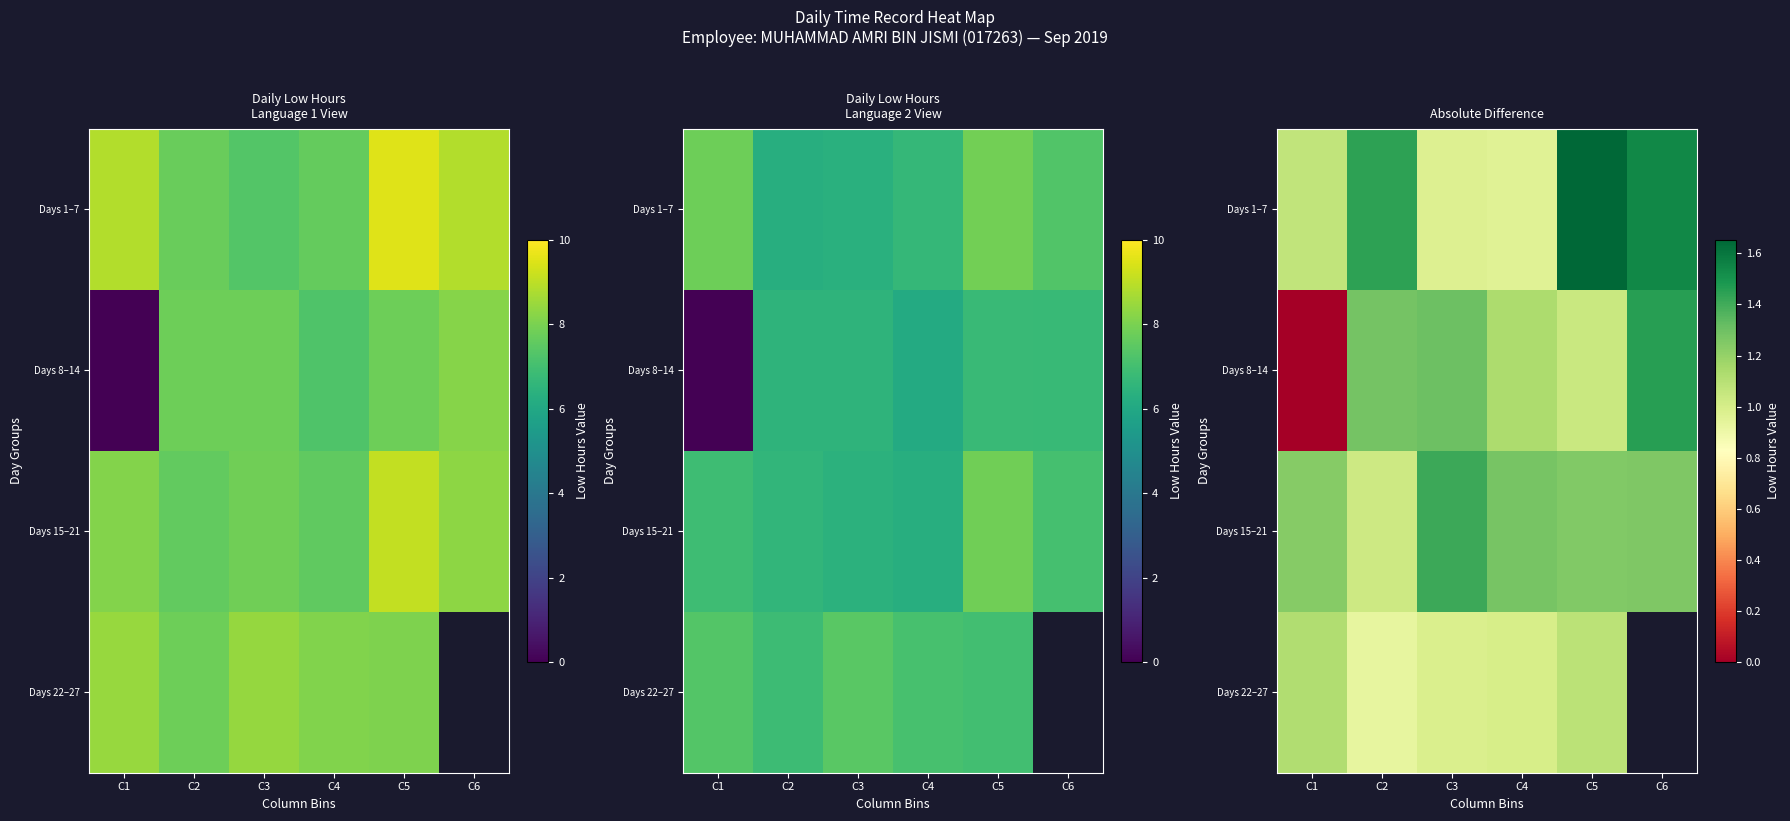

Read the row_0 value at C3.

1.0